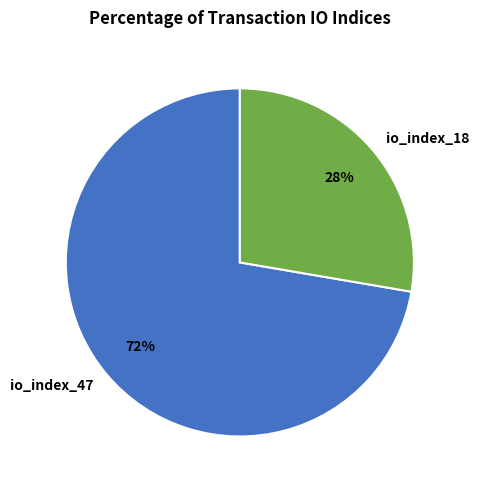

What is the smallest slice in the pie chart?

io_index_18